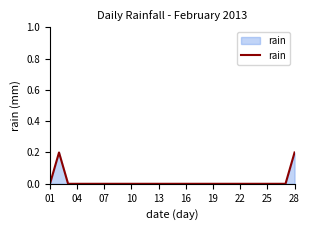

How many lines are shown in the chart?

1